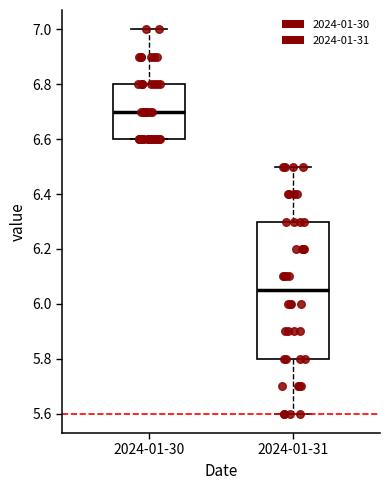

Reading left to right, transcribe this box plot: for each box, give where its median line is, the range the box spans, and where its two whiskers end, as read against the y-axis. The values are not printed on the chart, so give them approximately, as read against the axis.

2024-01-30: median 6.70, box 6.60 to 6.80, whiskers 6.60 to 7.00
2024-01-31: median 6.06, box 5.80 to 6.30, whiskers 5.60 to 6.50